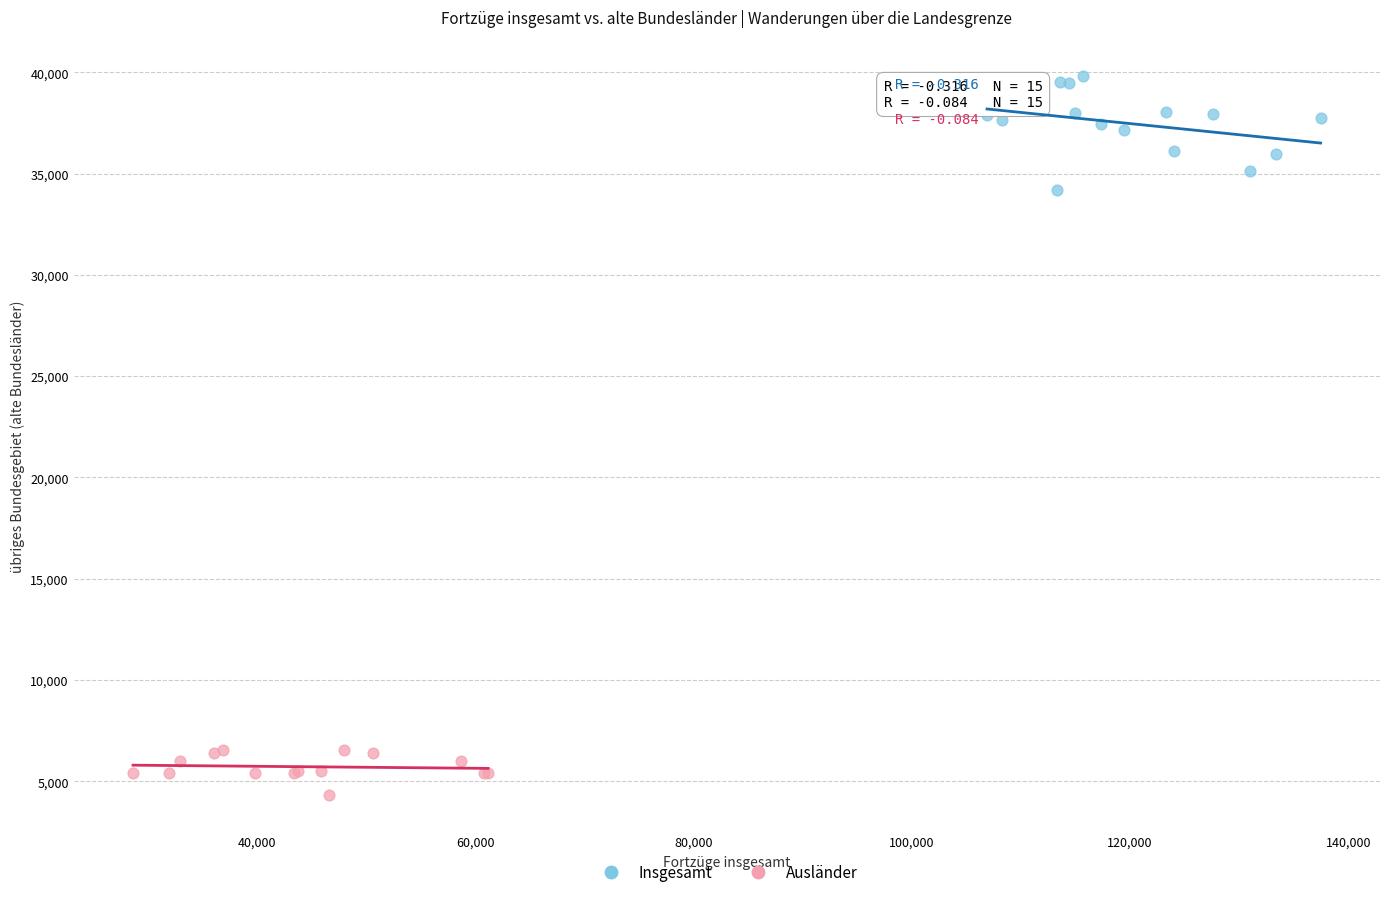

Which series reaches the maximum Y coordinate?

Insgesamt